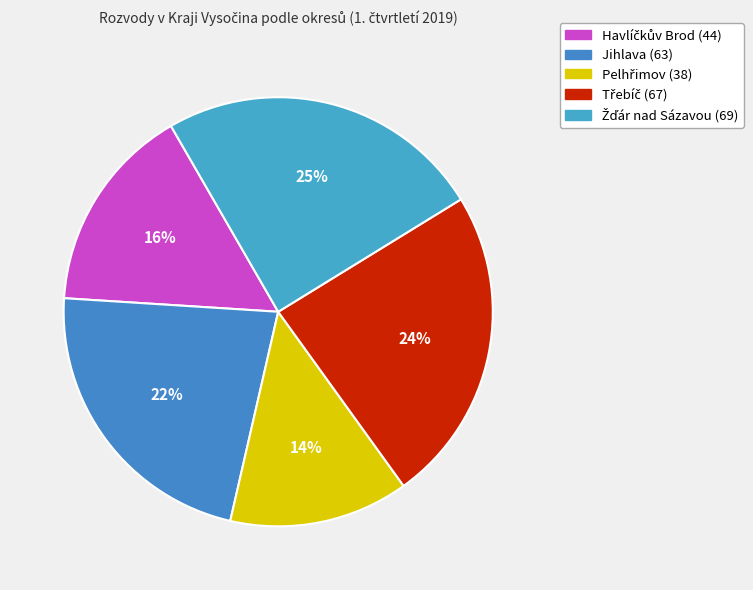

Is there any slice that represents more than half of the pie?

No